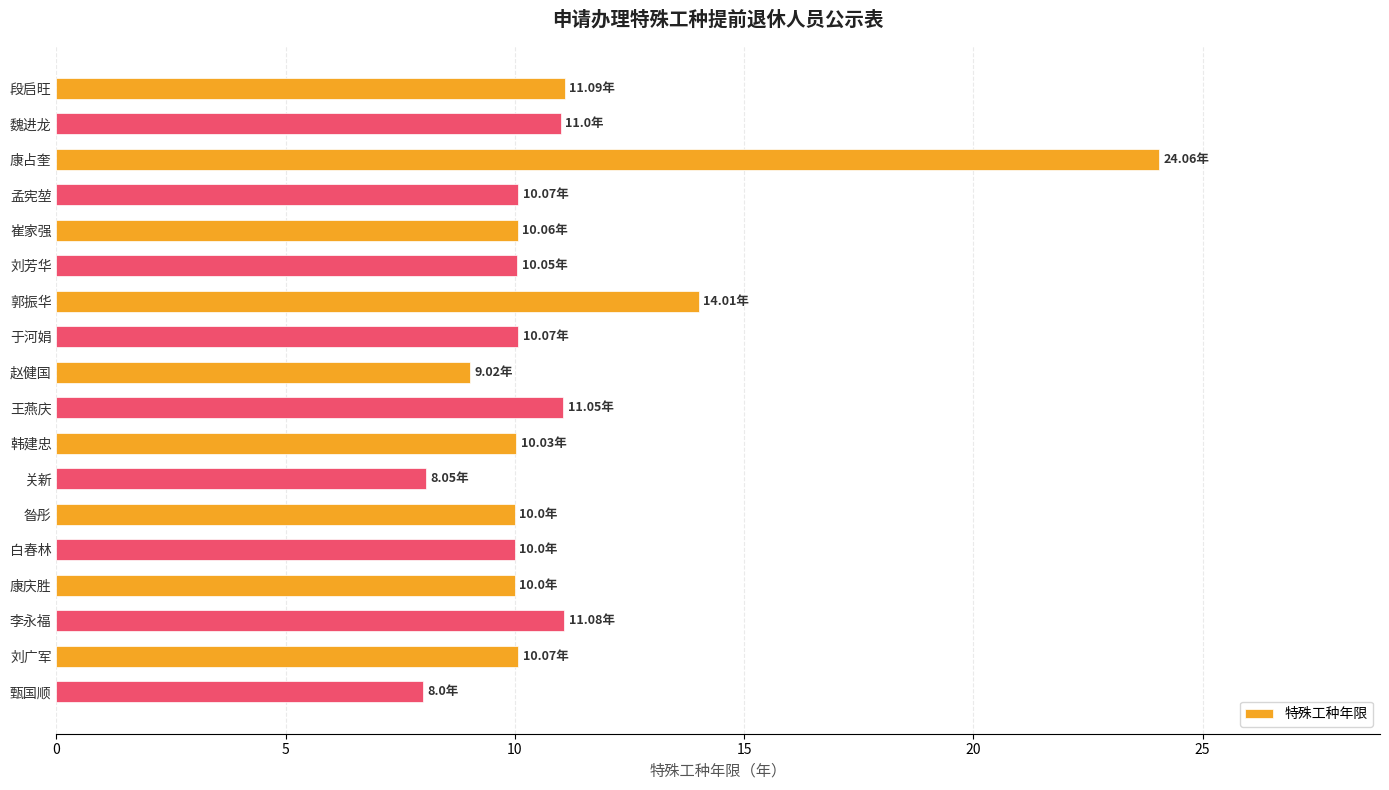

Between 刘广军 and 关新, which is larger?

刘广军